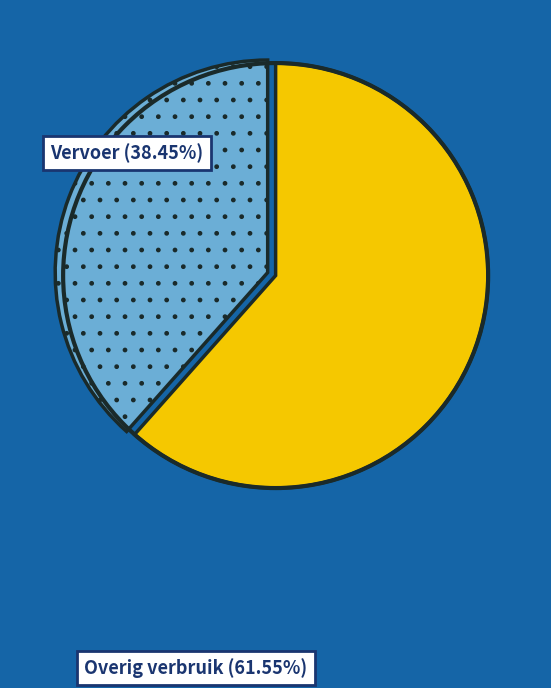

How many slices are in this pie chart?

2